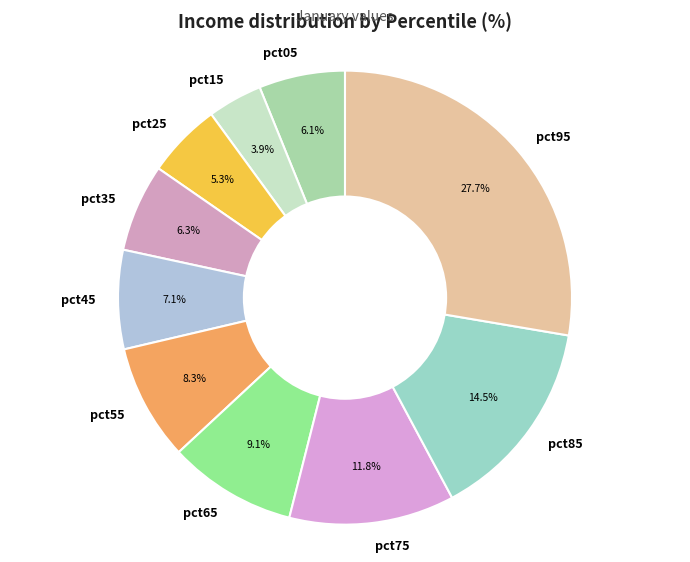

What is the largest slice in the pie chart?

pct95